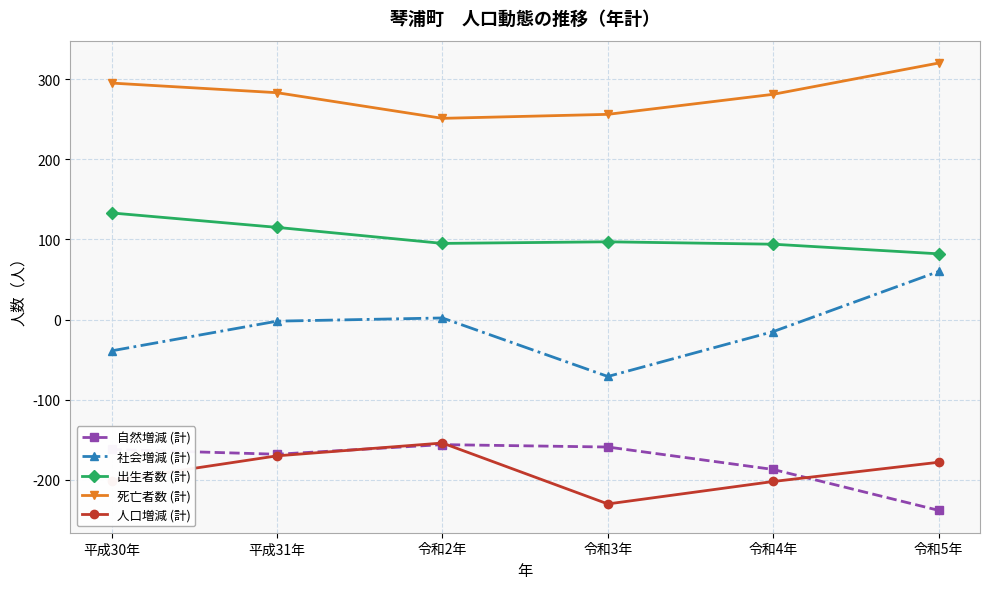

True or false: 自然増減 (計) has a value of -266 at 平成30年.

False